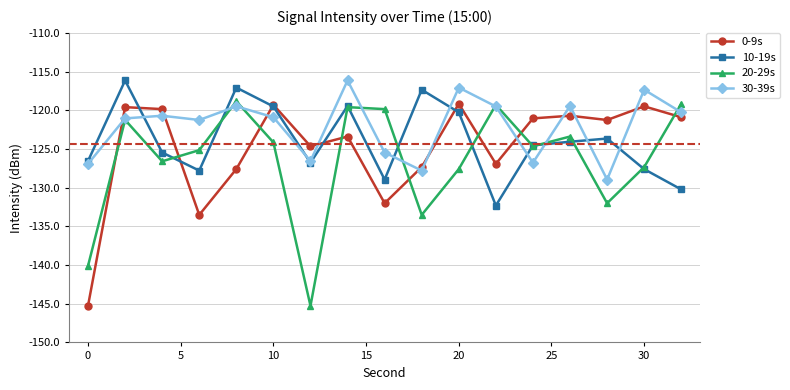

True or false: 30-39s has more than 2 points higher than both neighbors.

True